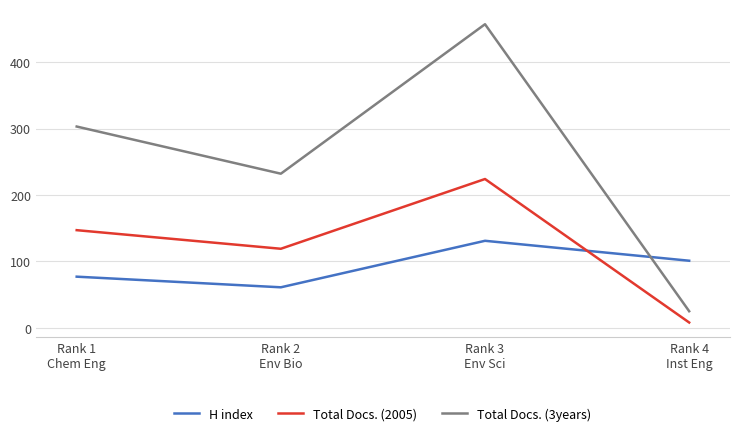

What position from the left is Rank 1
Chem Eng?

1